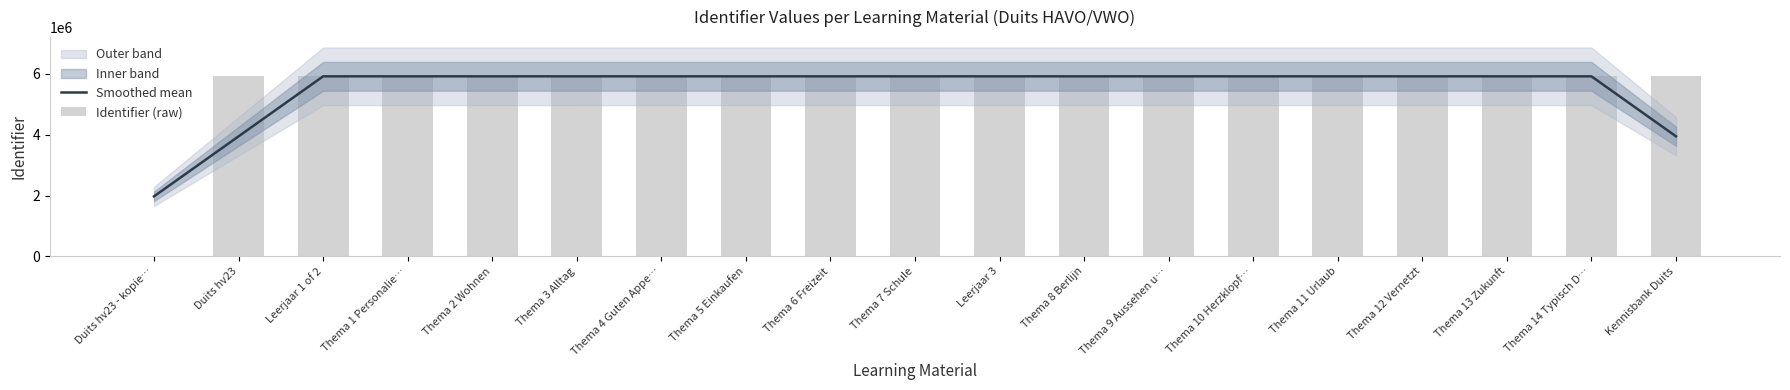

What value does the Smoothed mean series have at Duits hv23?

3945687.7